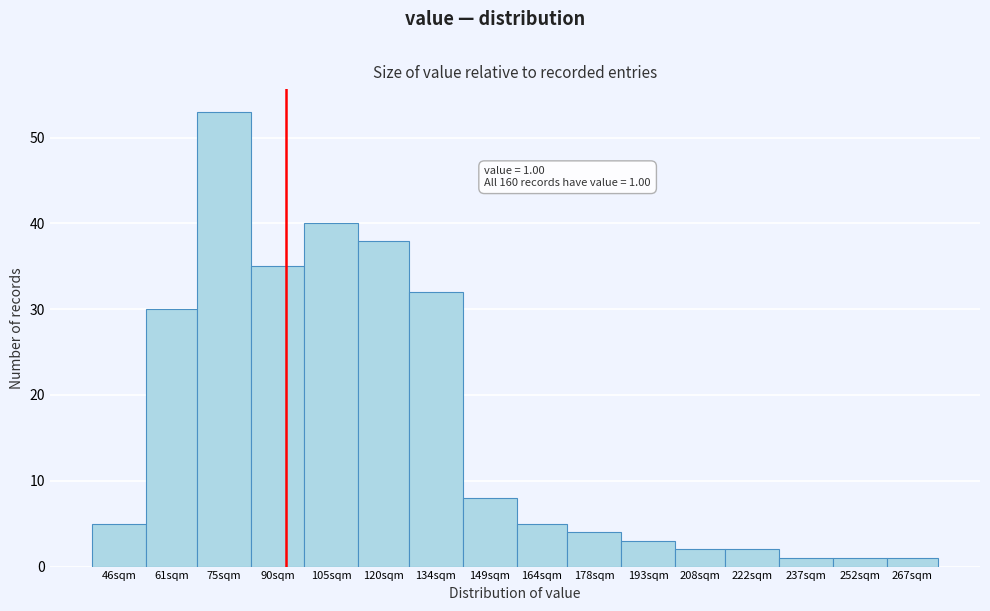

Reading right to left, list all the values displayed in this chart.

267sqm=1	252sqm=1	237sqm=1	222sqm=2	208sqm=2	193sqm=3	178sqm=4	164sqm=5	149sqm=8	134sqm=32	120sqm=38	105sqm=40	90sqm=35	75sqm=53	61sqm=30	46sqm=5